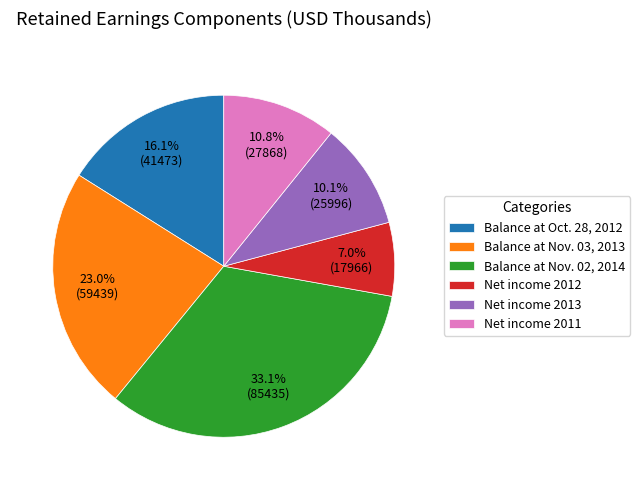

Does any single category account for the majority?

No